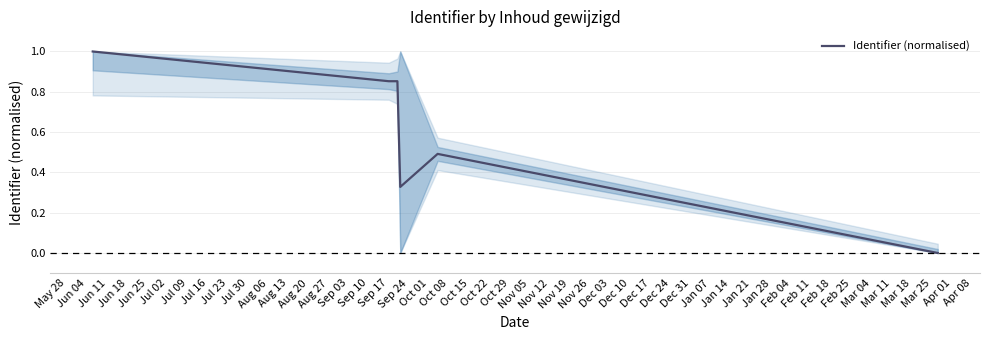

True or false: the data has more than 2 interior local peaks.

False